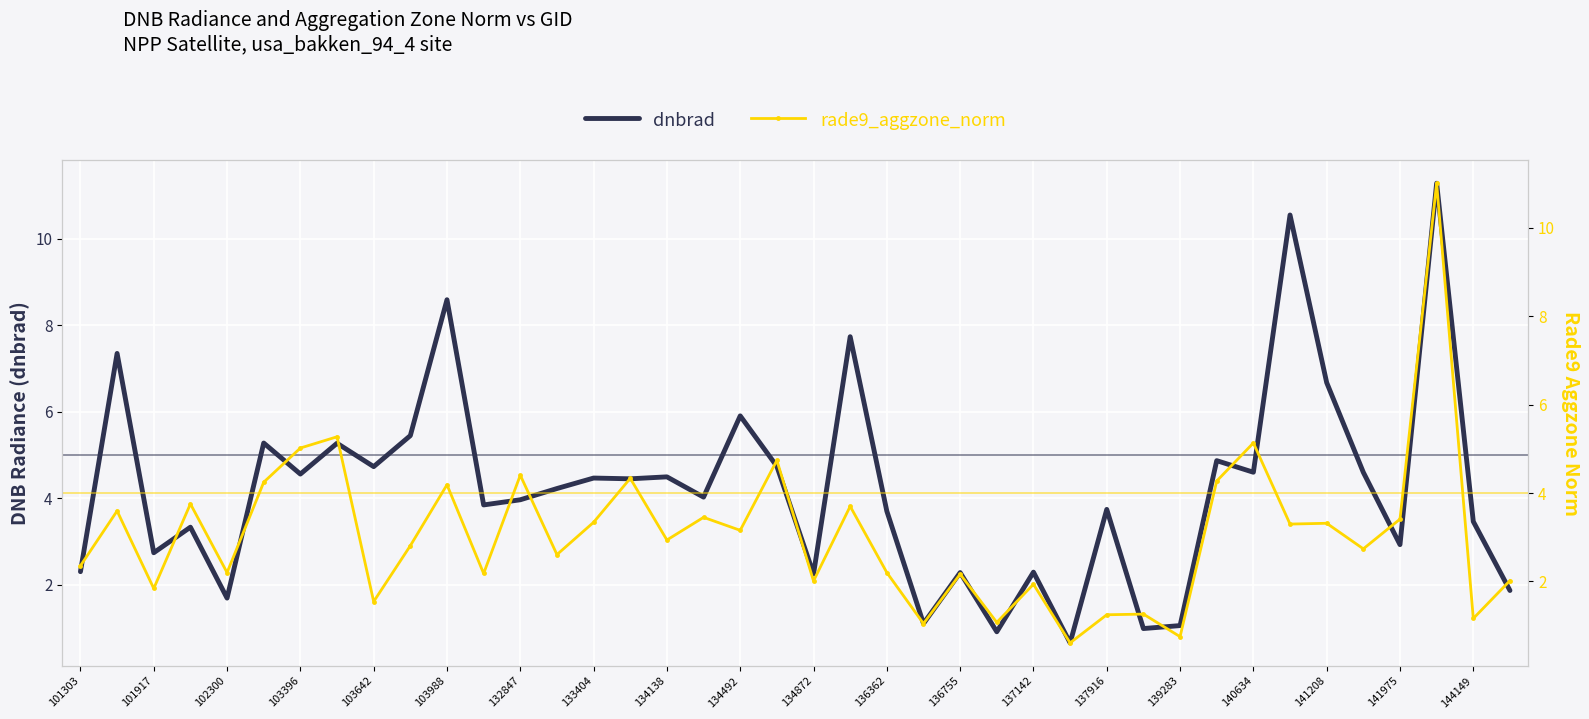

Where does the rade9_aggzone_norm series first go above 2?

101303